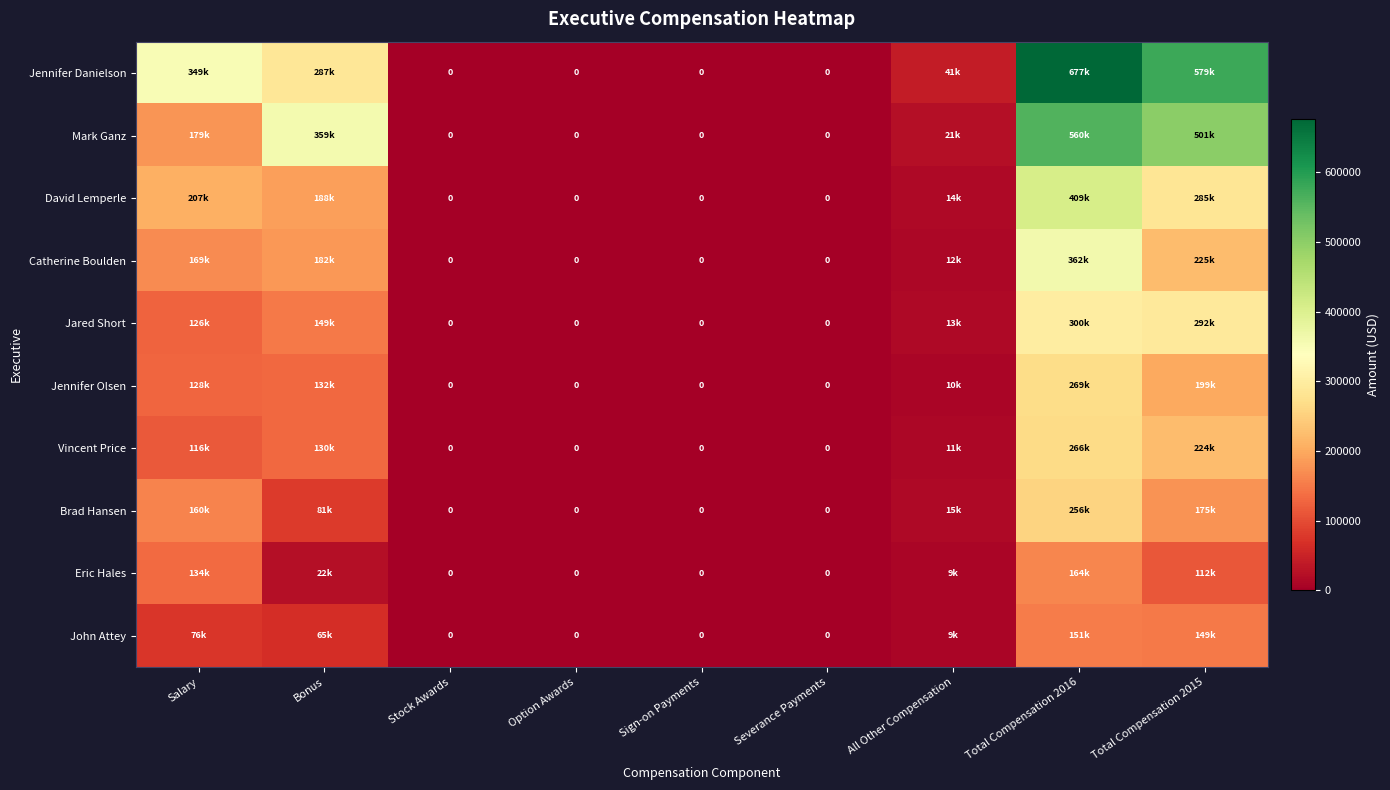

Which series has the largest total across all categories?

Jennifer Danielson